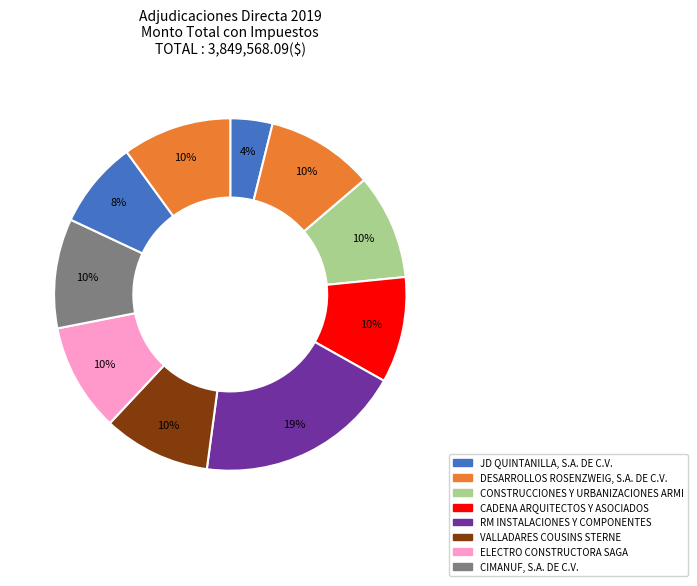

How many slices are in this pie chart?

10